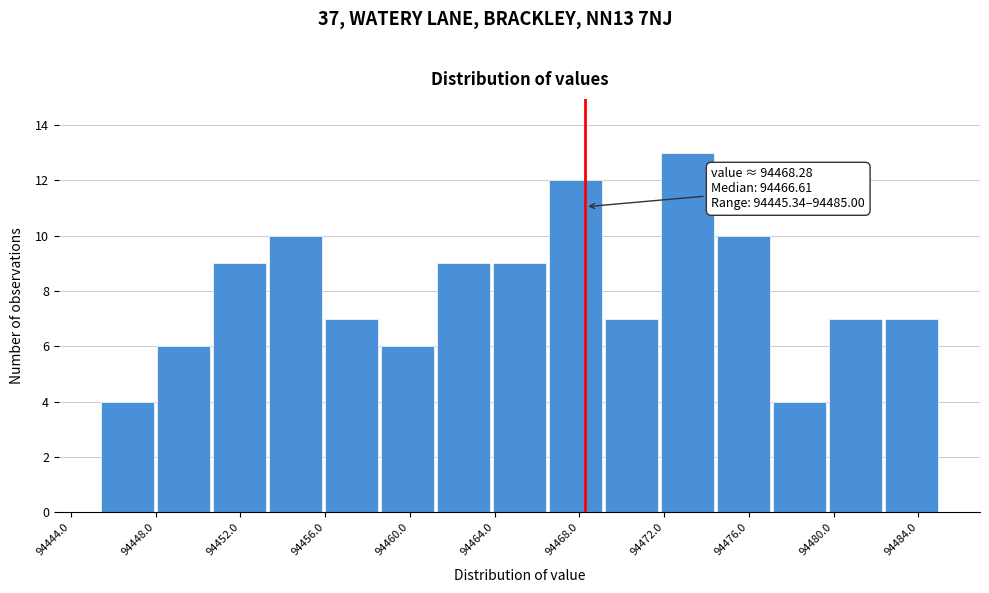

Which range on the x-axis has the tallest bar?

94472.0 to 94474.5